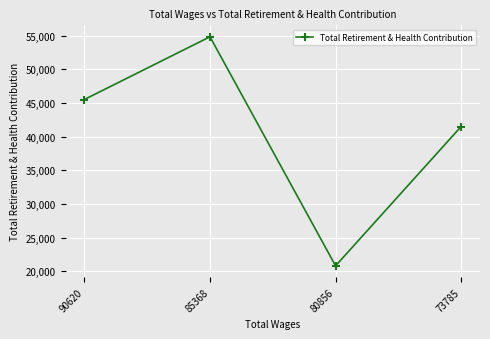

At which category does the data reach its first local valley?

80856